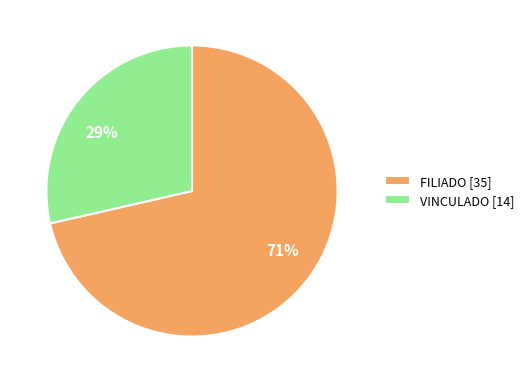

Rank the categories by value from highest to lowest.

FILIADO, VINCULADO